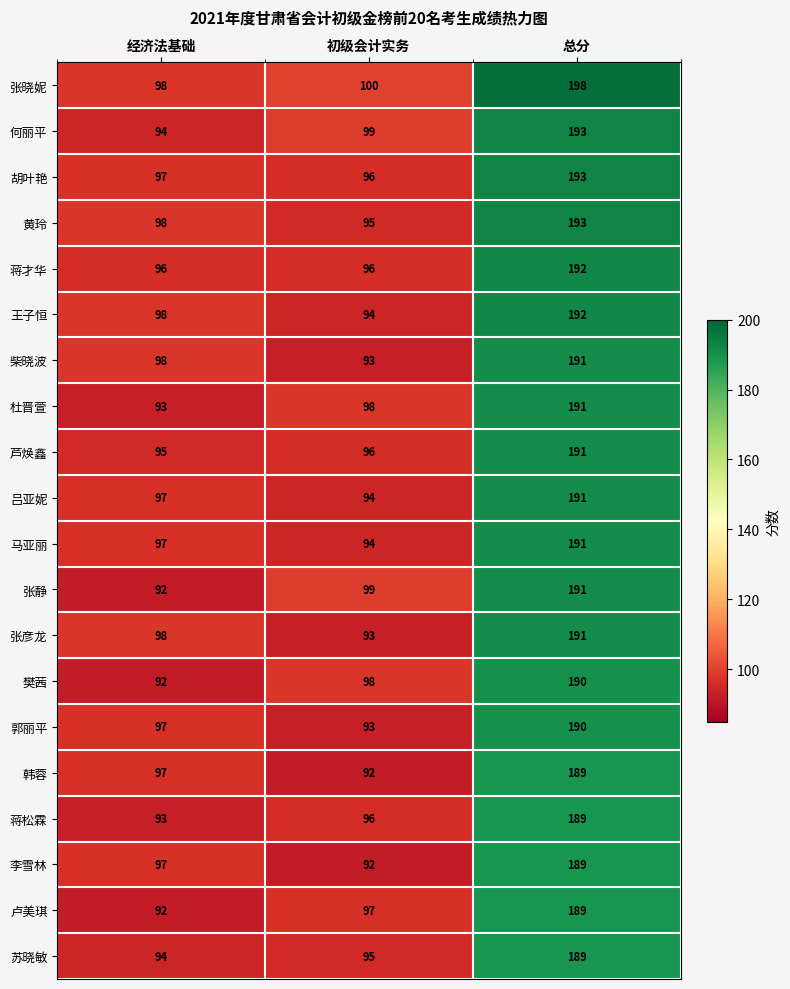

What is the spread (max minus min) of values at 经济法基础?

6